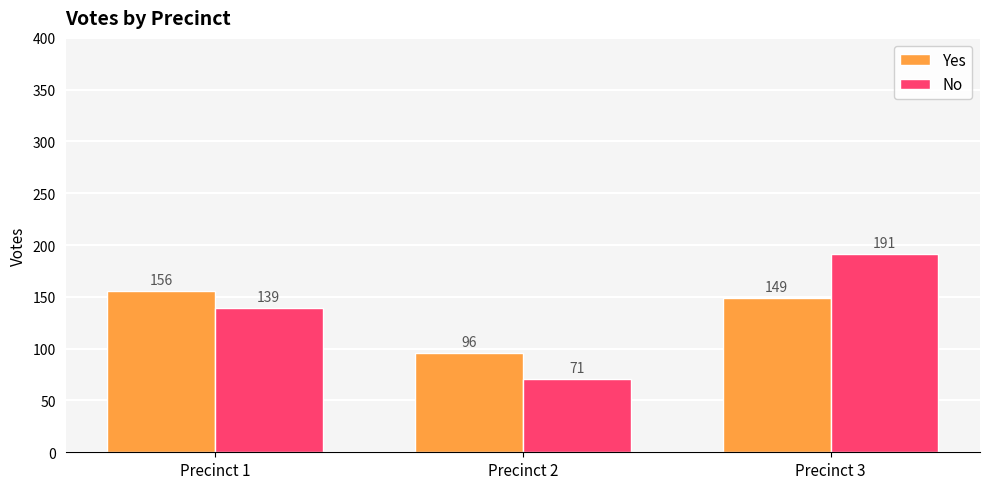

Does the chart contain stacked bars?

No